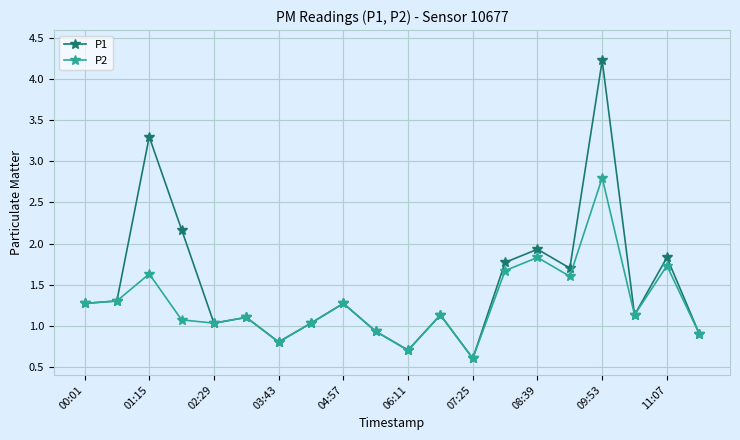

What is the value of the P2 point at the 3rd from the left?

1.6